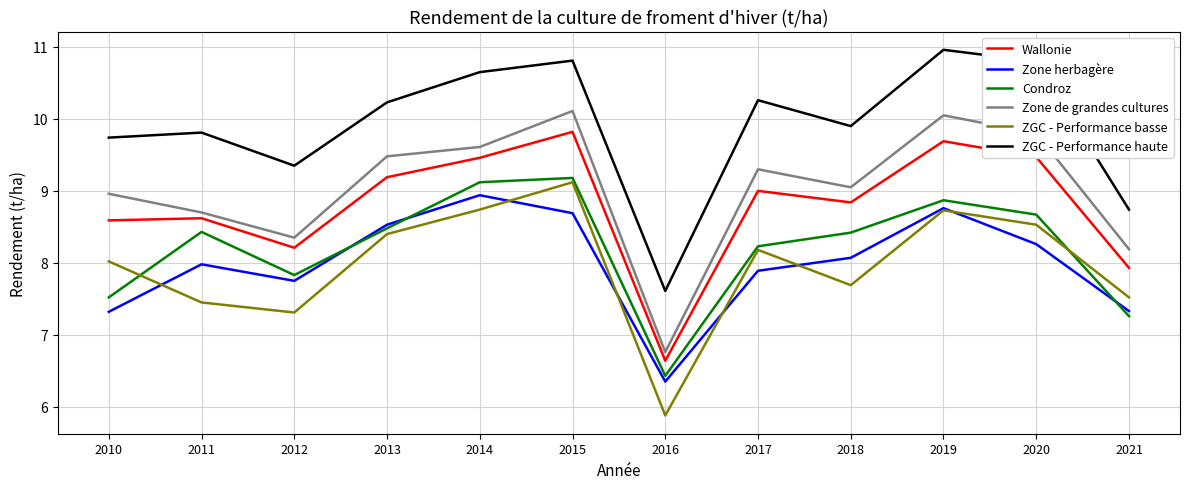

Which label corresponds to the smallest value in the chart?

2016